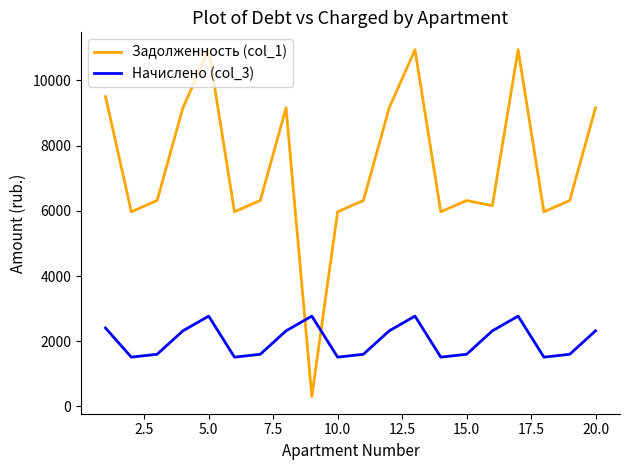

What is the greatest value displayed?

10944.0